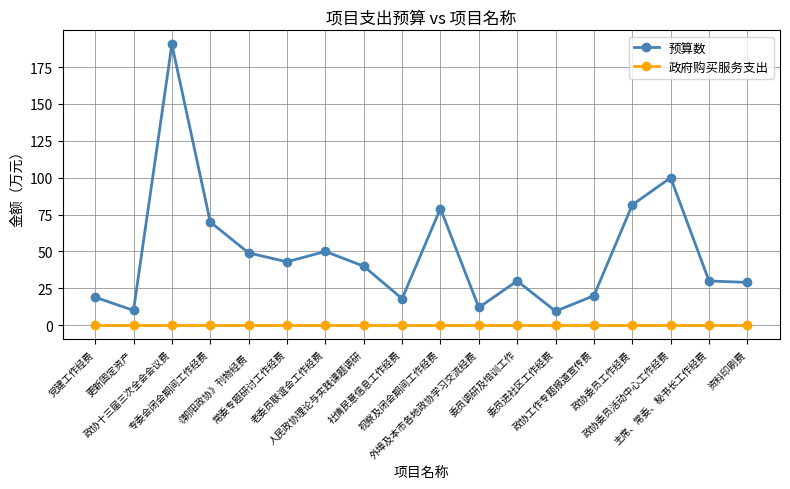

At how many categories does at least one series exceed 172?

1